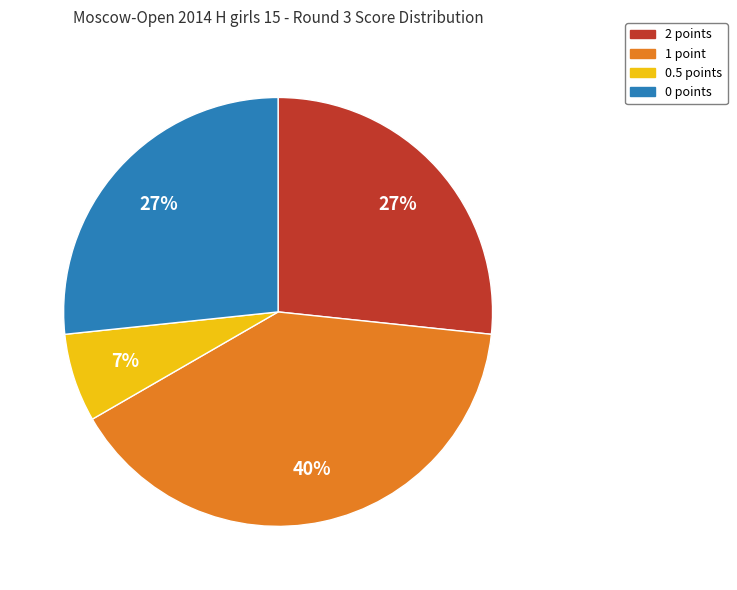

To the nearest percent, what is the difference between the largest and smallest slice percentages?

33%